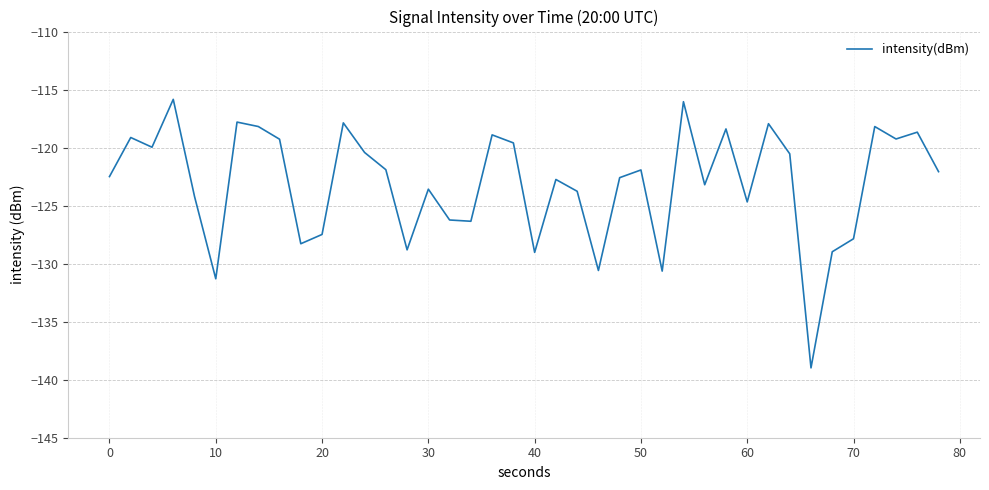

What is the maximum value shown in the chart?

-115.8